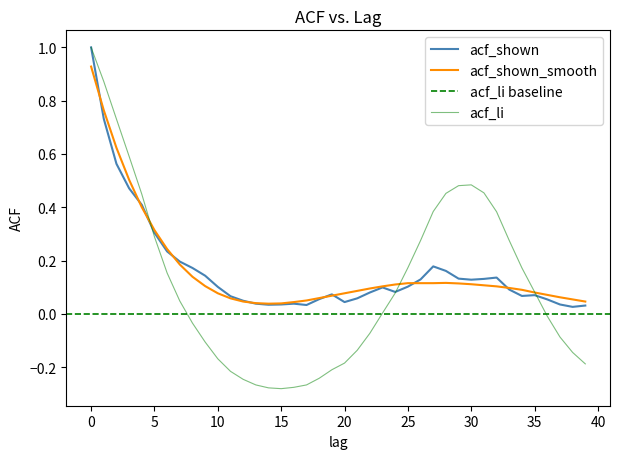

How many times do acf_shown and acf_shown_smooth cross each other?

9